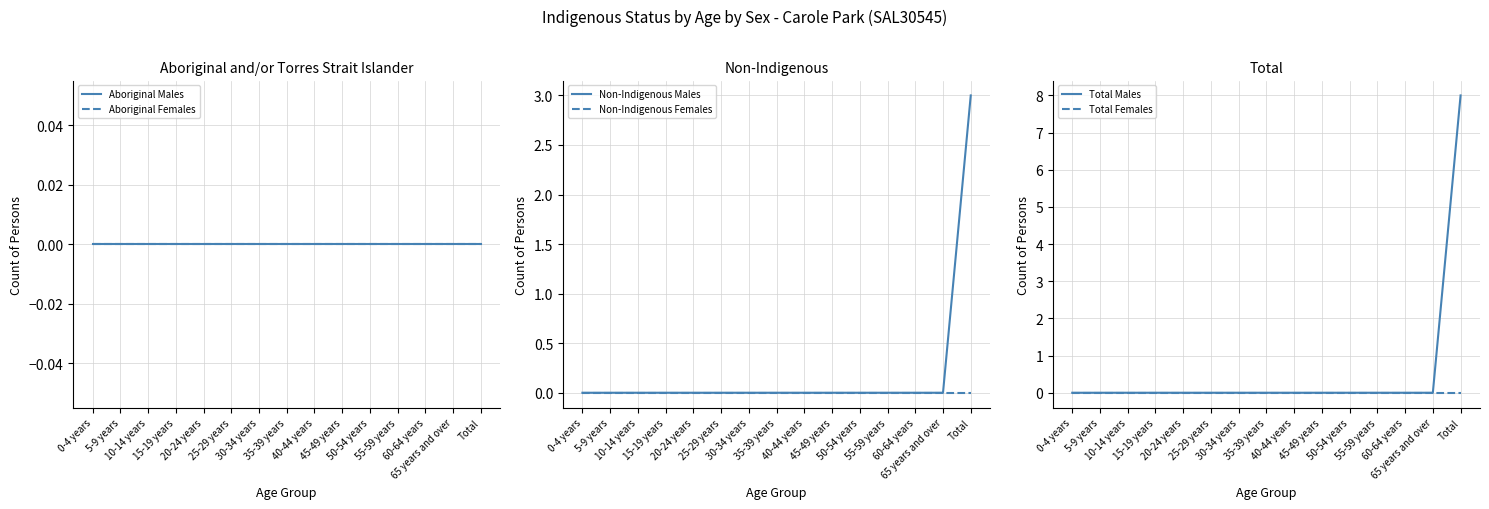

Does the chart display data point markers on the line(s)?

No